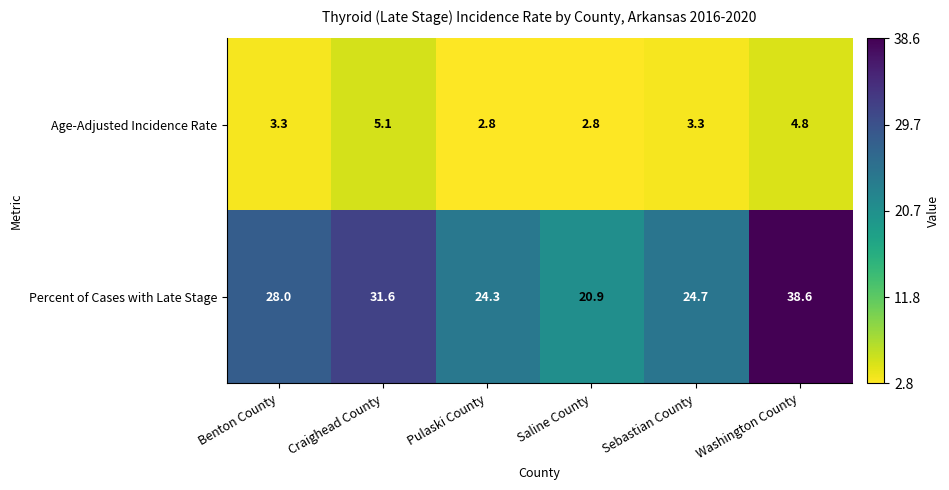

What is the average value of the Percent of Cases with Late Stage series?

28.0